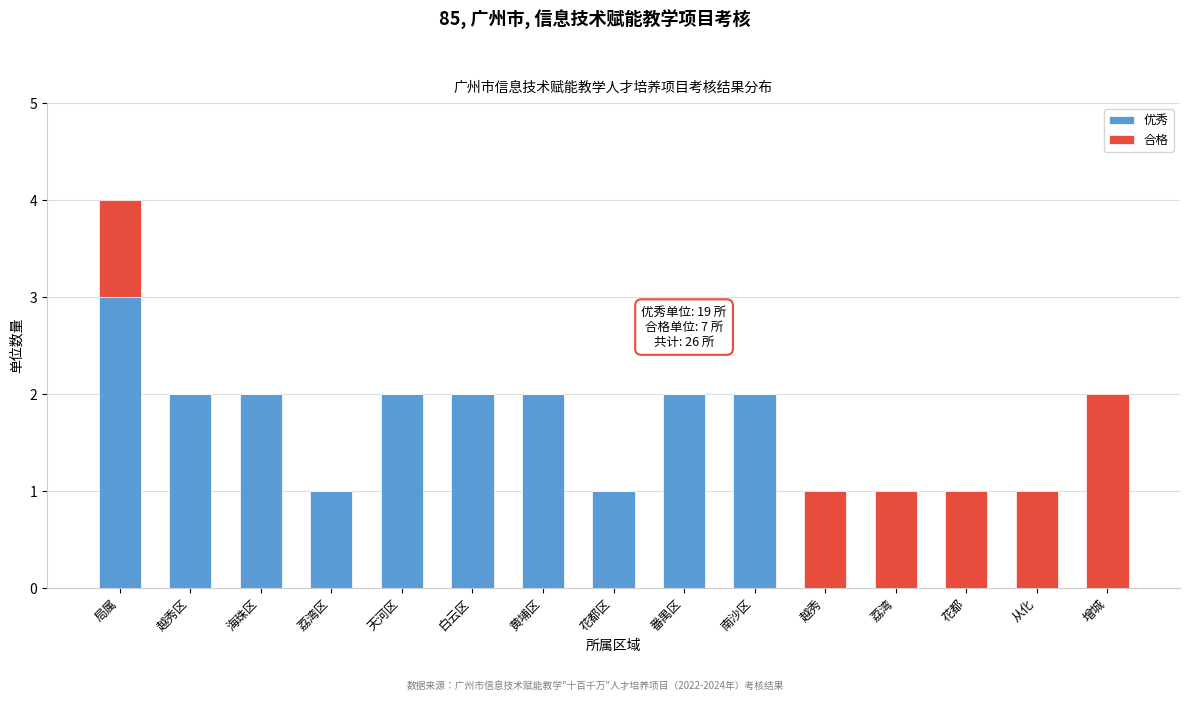

Reading right to left, transcribe the values for 优秀.

增城=0	从化=0	花都=0	荔湾=0	越秀=0	南沙区=2	番禺区=2	花都区=1	黄埔区=2	白云区=2	天河区=2	荔湾区=1	海珠区=2	越秀区=2	局属=3